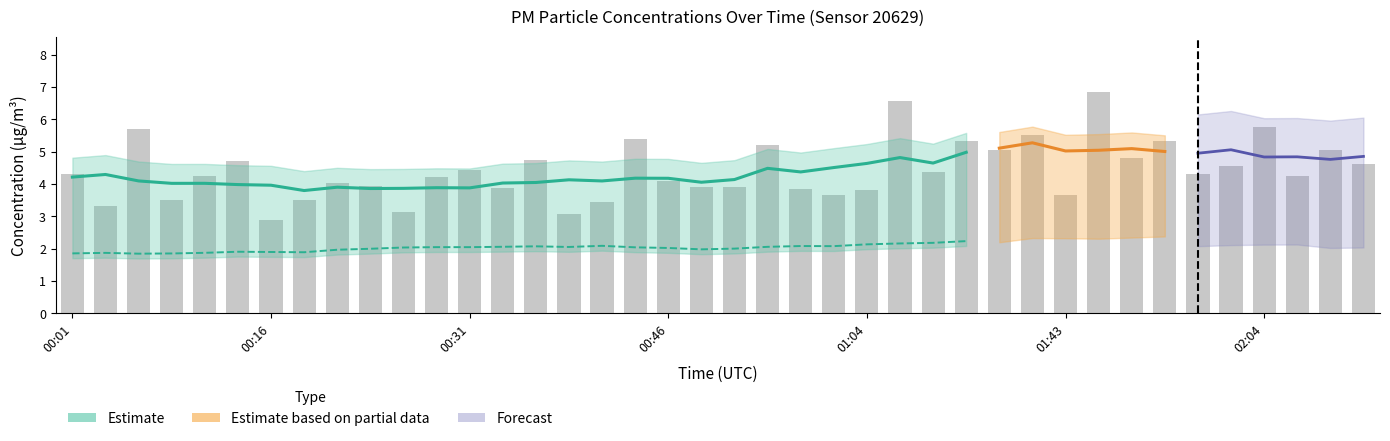

What is the value of the 16th bar from the left?

3.1